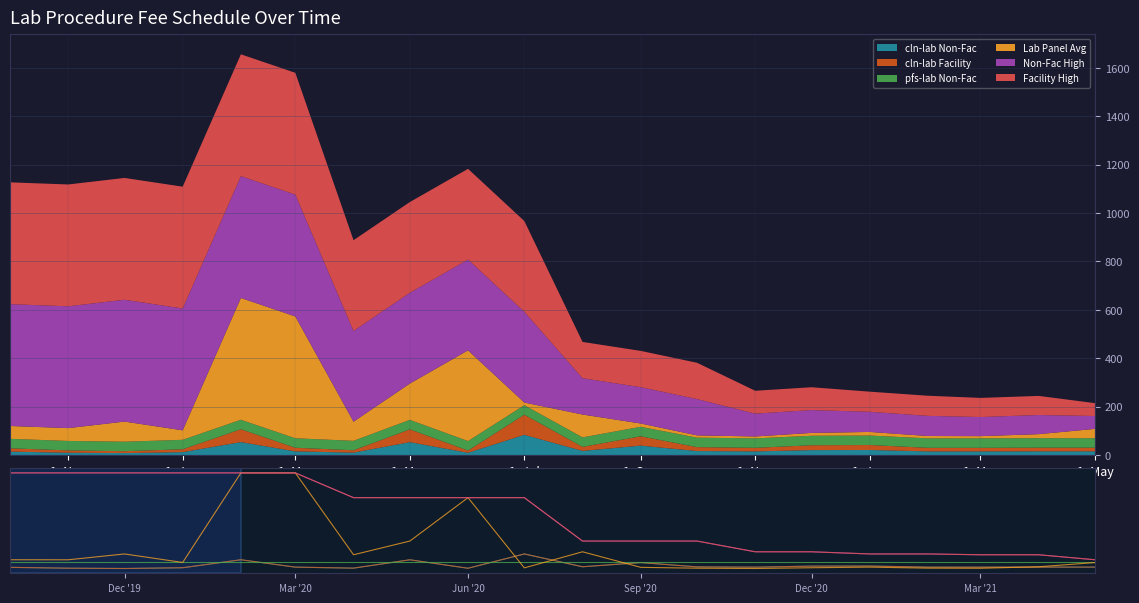

Is the value of Lab Panel Avg at 1. Jan greater than the value of Non-Fac High at 1. Sep?

No